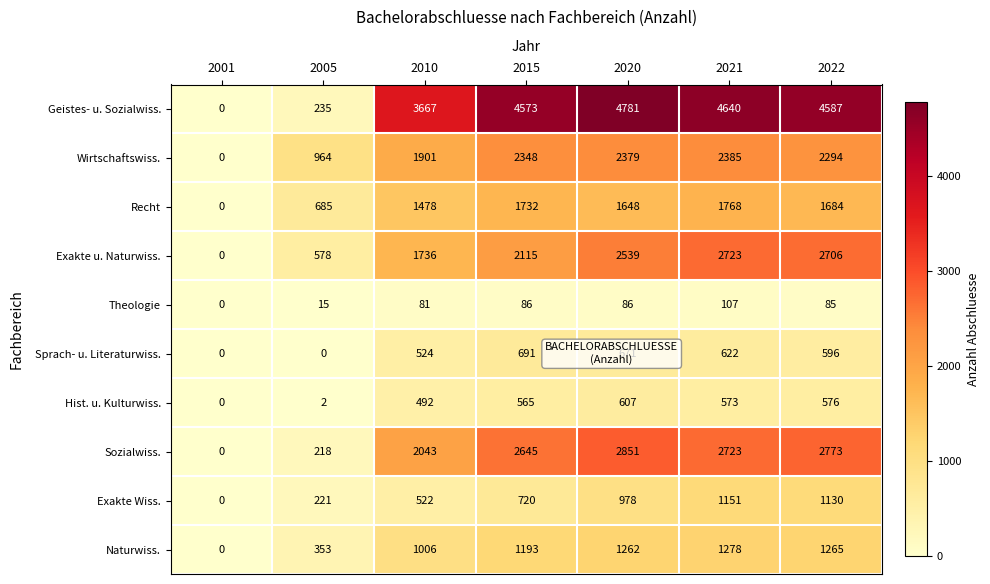

Which series has the largest total across all categories?

Geistes- u. Sozialwiss.